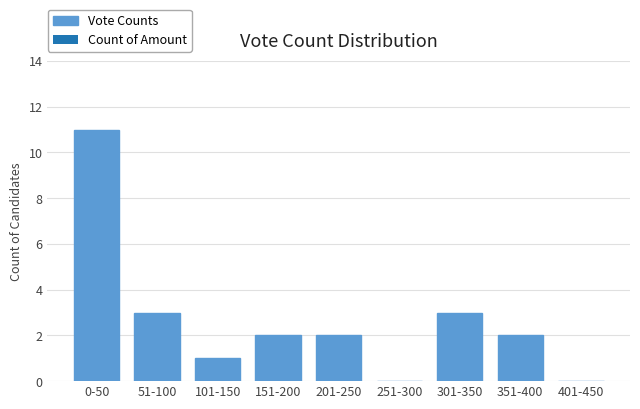

Reading left to right, transcribe all the data shown in this chart.

0-50=11	51-100=3	101-150=1	151-200=2	201-250=2	251-300=0	301-350=3	351-400=2	401-450=0